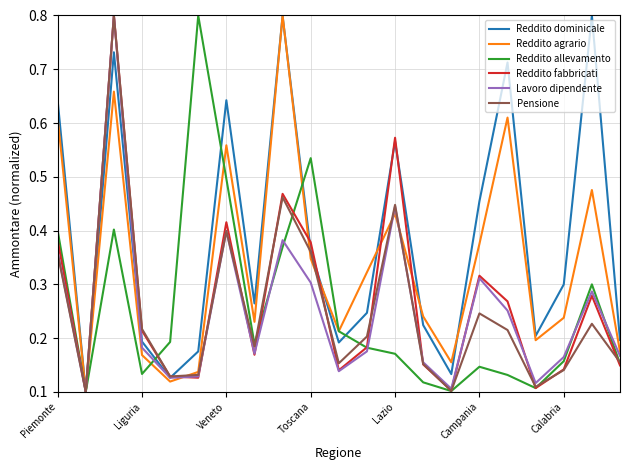

What is the maximum value shown in the chart?

0.8